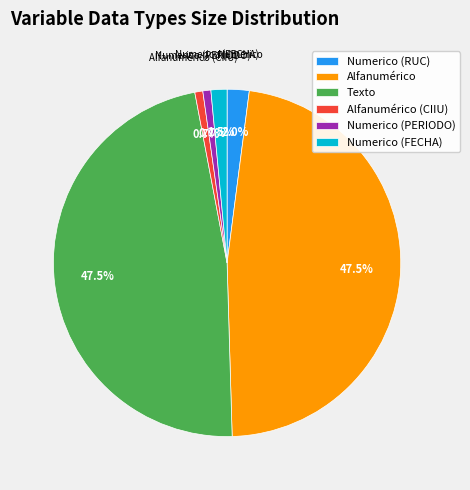

What portion of the pie excludes Texto?

52.5%